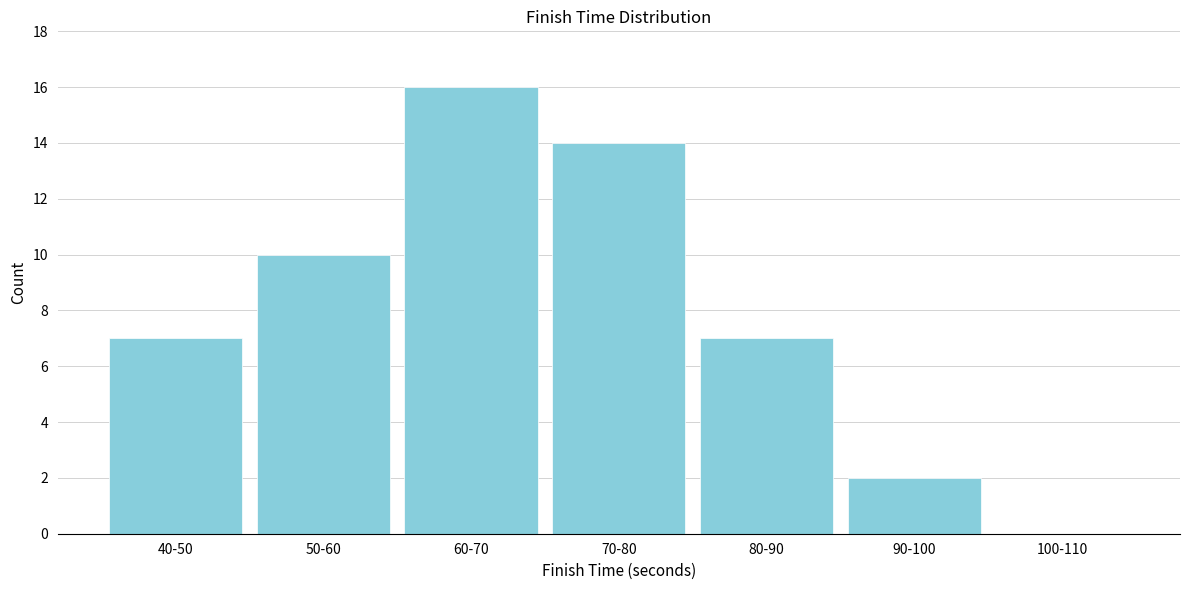

Reading left to right, transcribe all the data shown in this chart.

40-50=7	50-60=10	60-70=16	70-80=14	80-90=7	90-100=2	100-110=0